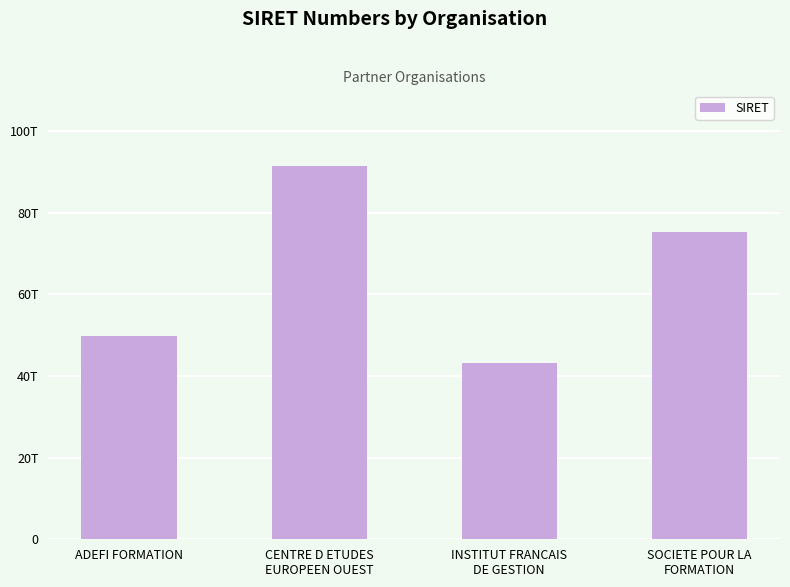

List the labels in order of value, largest first.

CENTRE D ETUDES
EUROPEEN OUEST, SOCIETE POUR LA
FORMATION, ADEFI FORMATION, INSTITUT FRANCAIS
DE GESTION